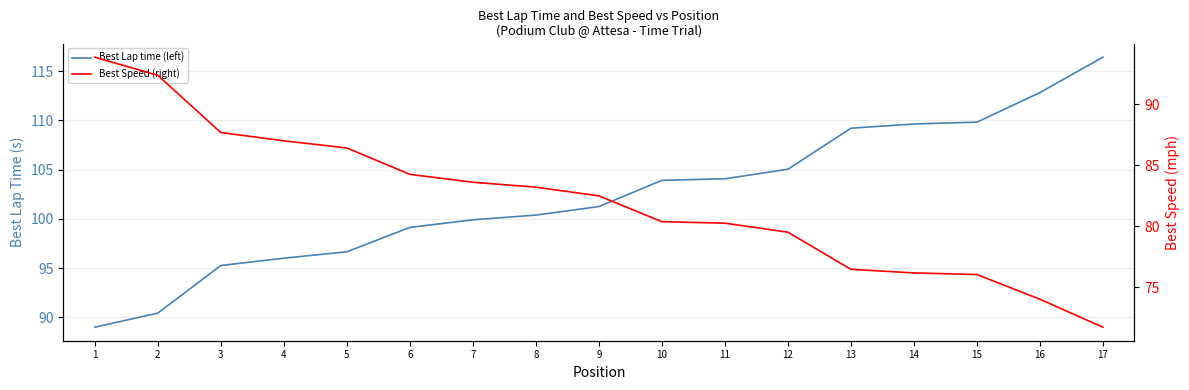

At which category is the sum across all series the highest?

17